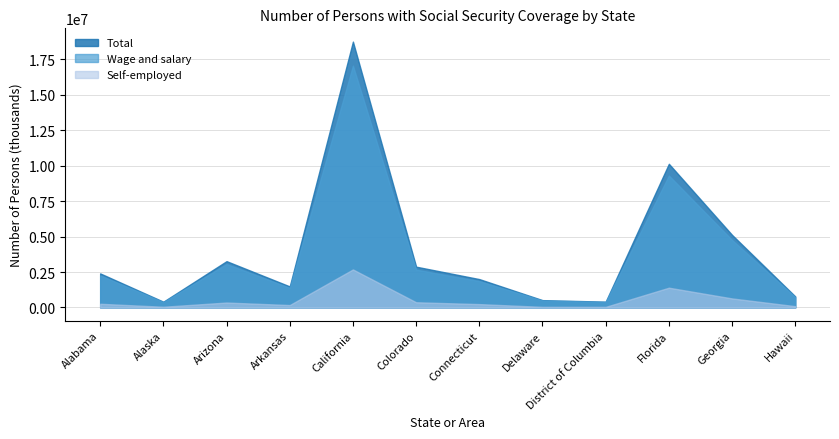

Which category has the highest value in the Total series?

California